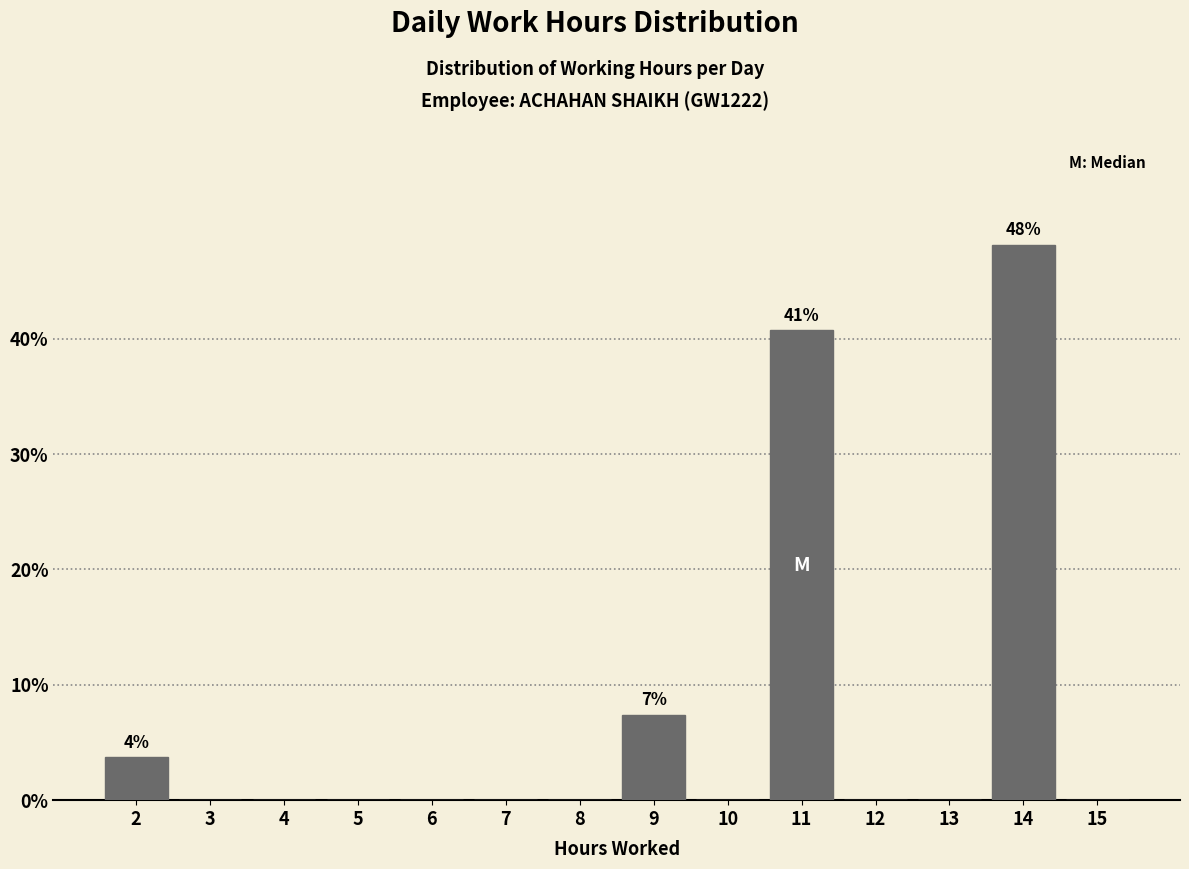

What is the sum of all values?

100.0